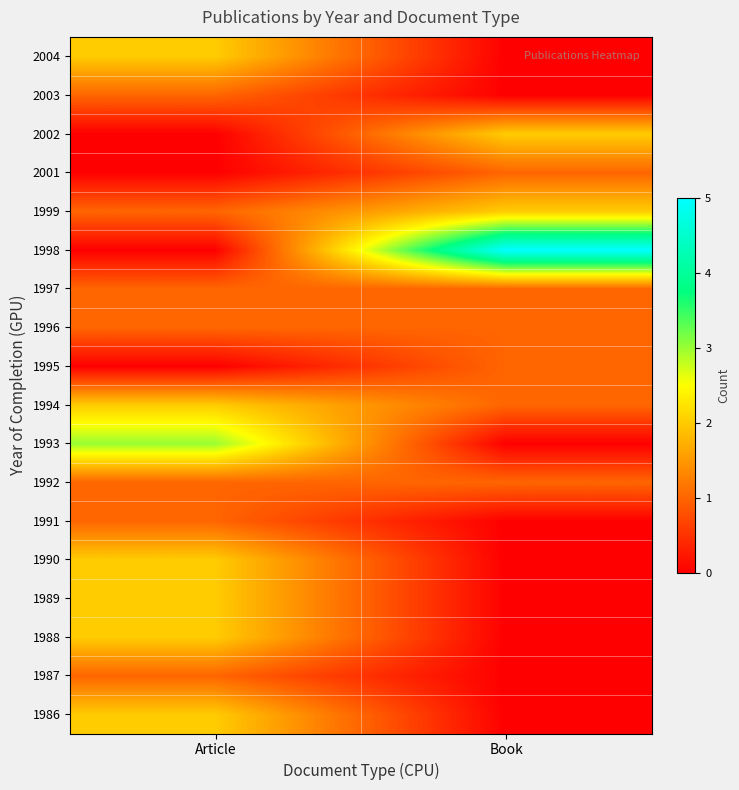

What is the difference between the highest and lowest values at Article?

3